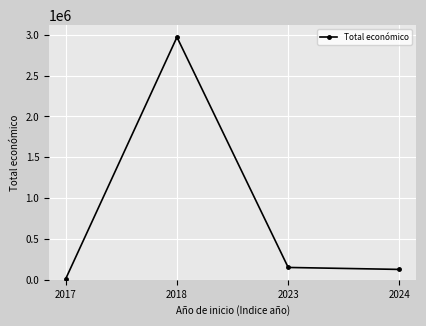

What is the value of the 3rd point from the left?

151007.9